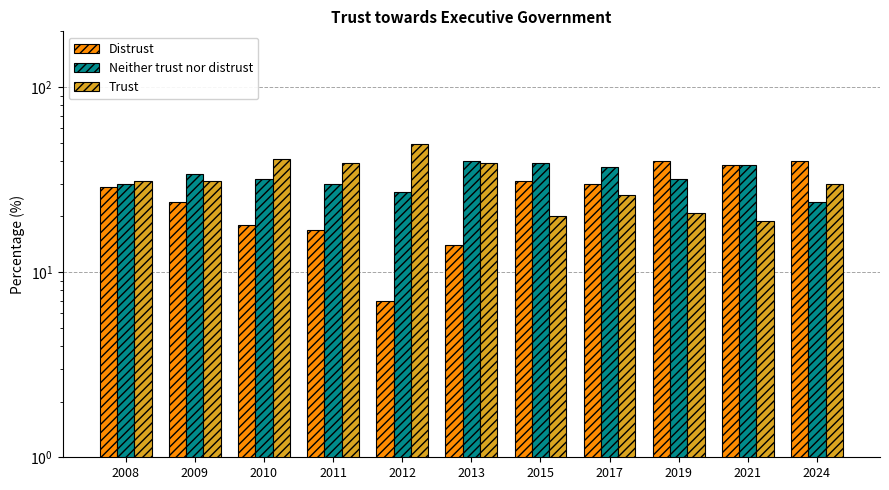

What is the sum of all Distrust values?

288